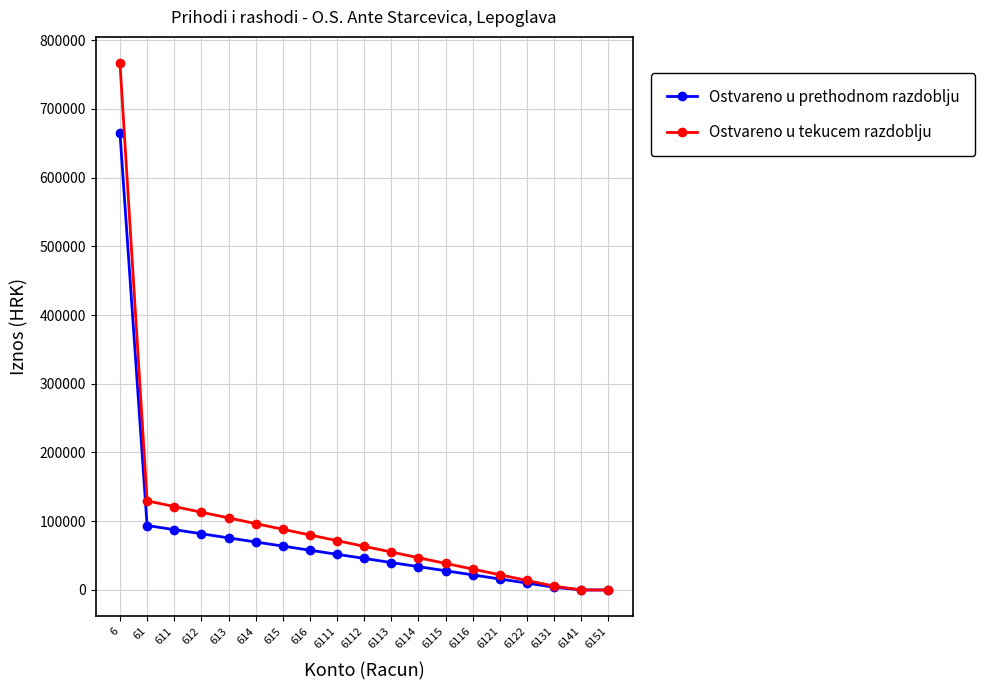

Which series has the largest range (max minus min)?

Ostvareno u tekucem razdoblju